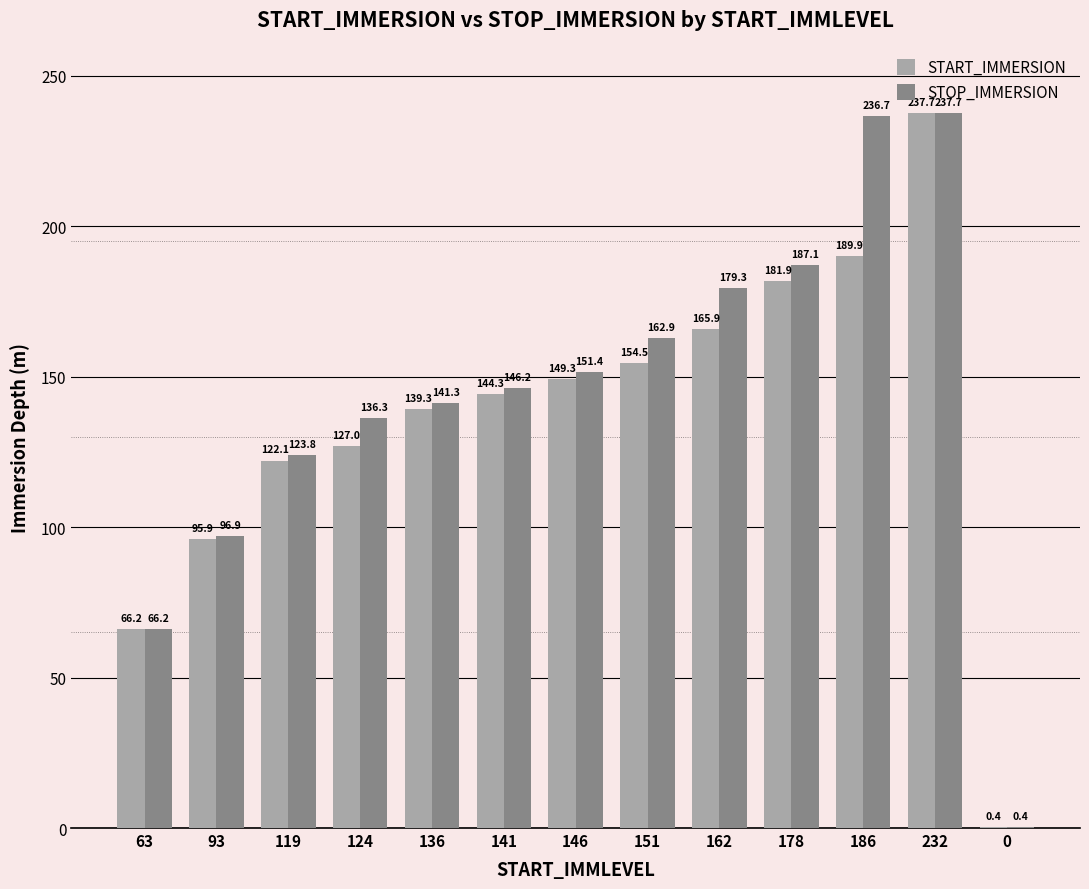

Reading left to right, what are all the values shown in this chart?

START_IMMERSION: 66.2	95.9	122.1	127.0	139.3	144.3	149.3	154.5	165.9	181.9	189.9	237.7	0.4
STOP_IMMERSION: 66.2	96.9	123.8	136.3	141.3	146.2	151.4	162.9	179.3	187.1	236.7	237.7	0.4